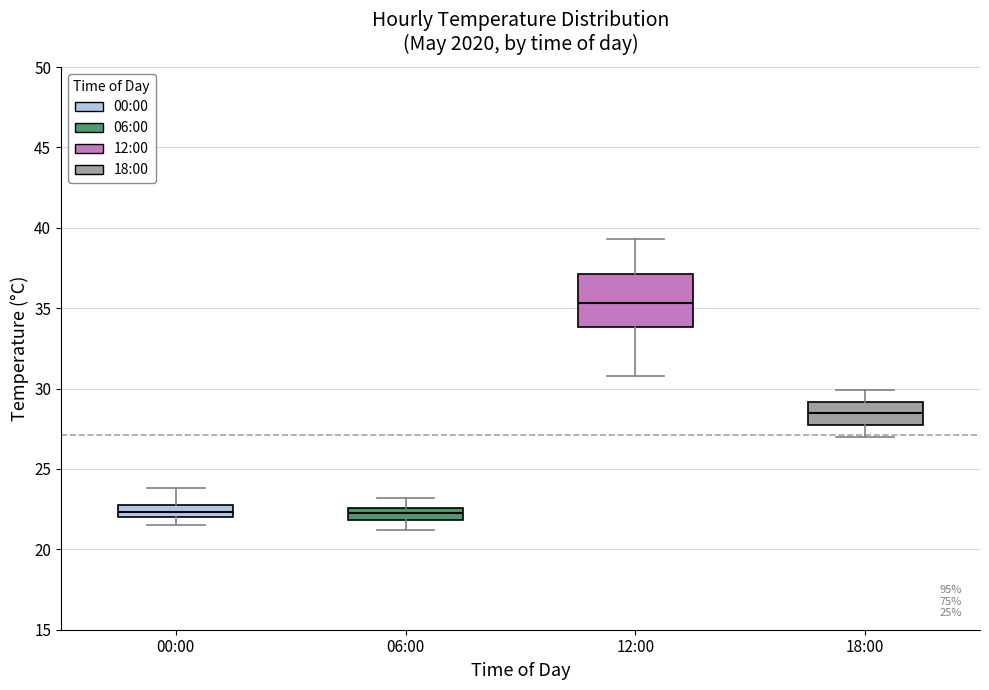

Reading left to right, read every box against the y-axis: the position of its median line, the range the box covers, and the ends of its whiskers. The values are not printed on the chart, so give them approximately, as read against the axis.

00:00: median 22.5, box 22.0 to 23.0, whiskers 21.5 to 24.0
06:00: median 22.5 (inside the box), box 22.0 to 22.5, whiskers 21.0 to 23.0
12:00: median 35.5, box 34.0 to 37.0, whiskers 31.0 to 39.5
18:00: median 28.5, box 27.5 to 29.0, whiskers 27.0 to 30.0